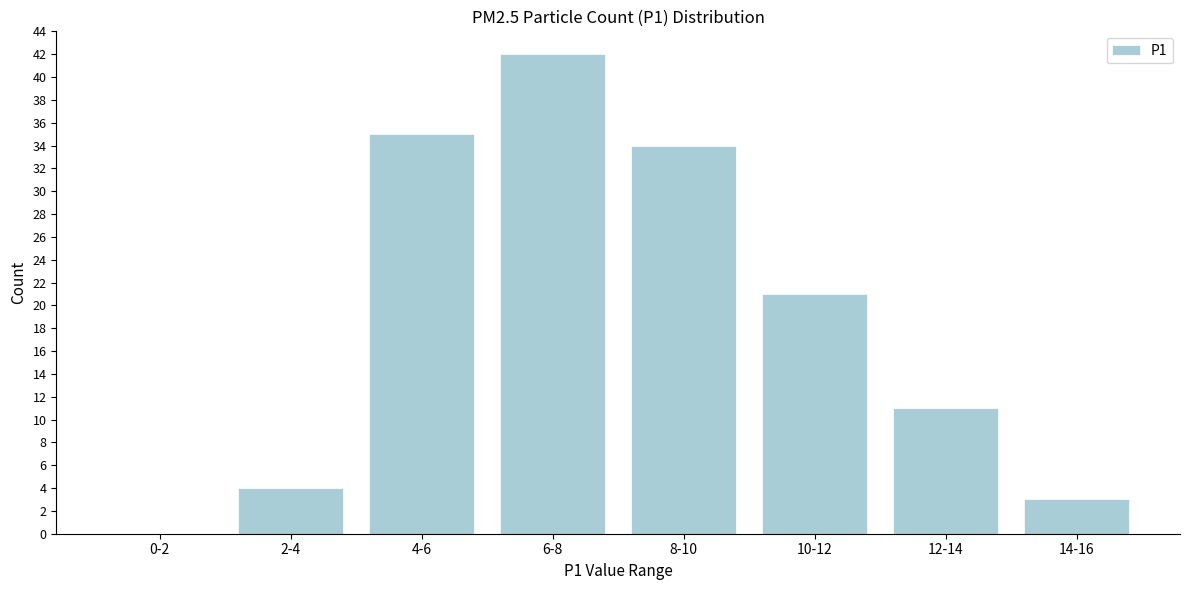

Reading right to left, what are all the values shown in this chart?

14-16=3	12-14=11	10-12=21	8-10=34	6-8=42	4-6=35	2-4=4	0-2=0